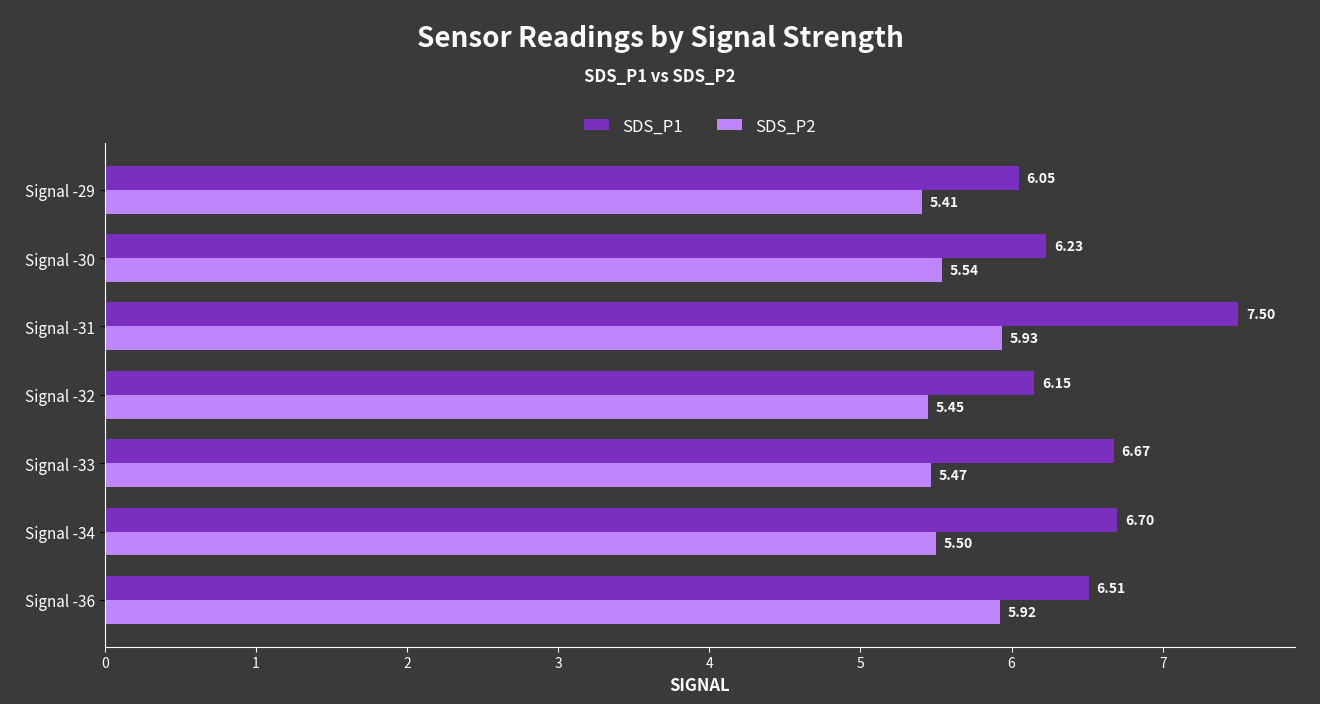

What is the sum of the SDS_P2 values at Signal -33 and Signal -32?

10.9